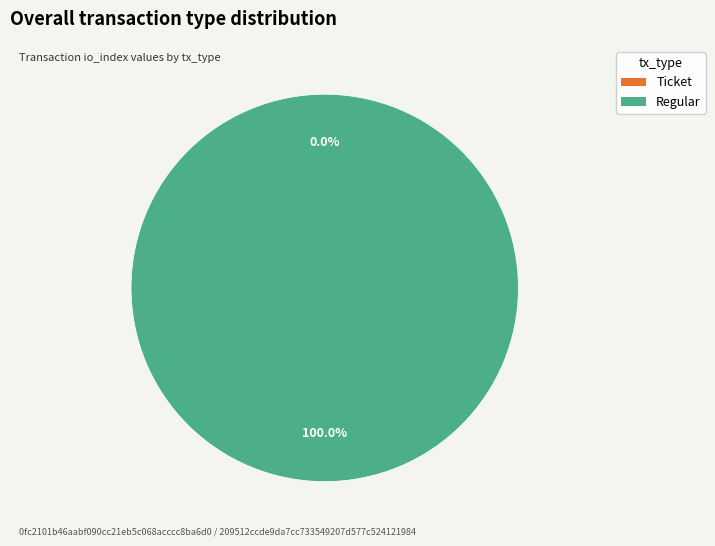

To the nearest percent, what percentage of the pie is Regular?

100%